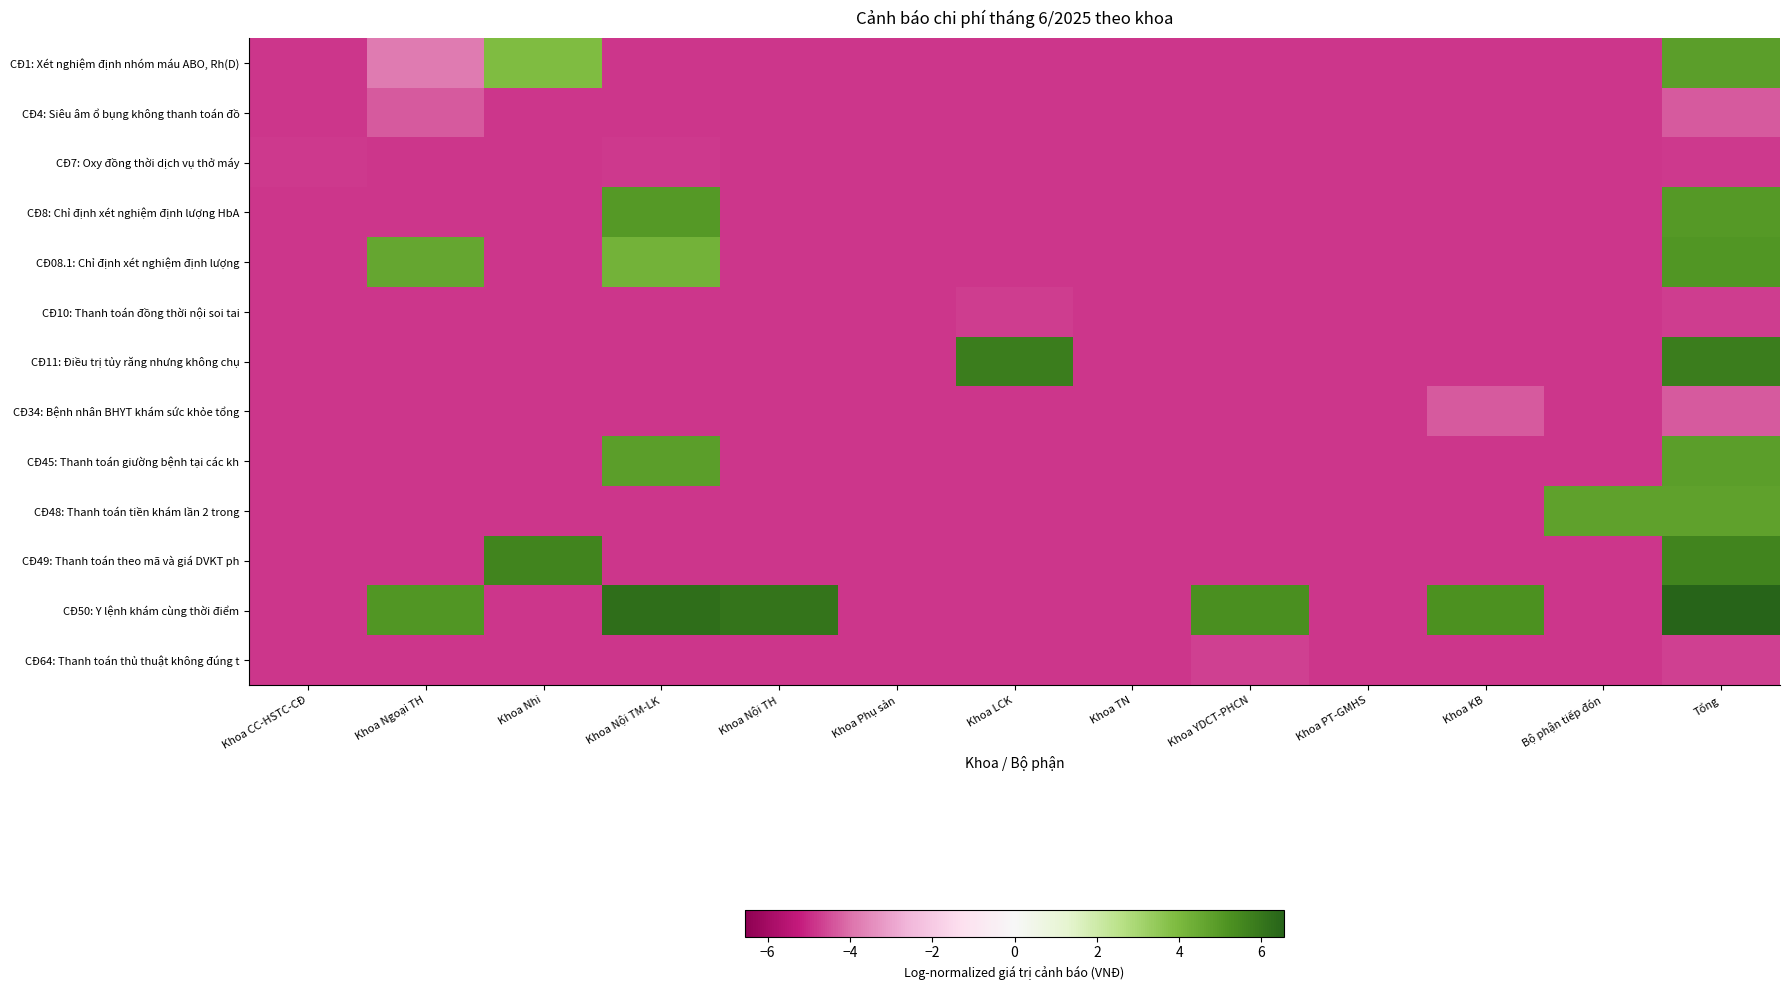

Which series changed the most between Khoa Ngoại TH and Khoa YDCT-PHCN?

CĐ08.1: Chỉ định xét nghiệm định lượng